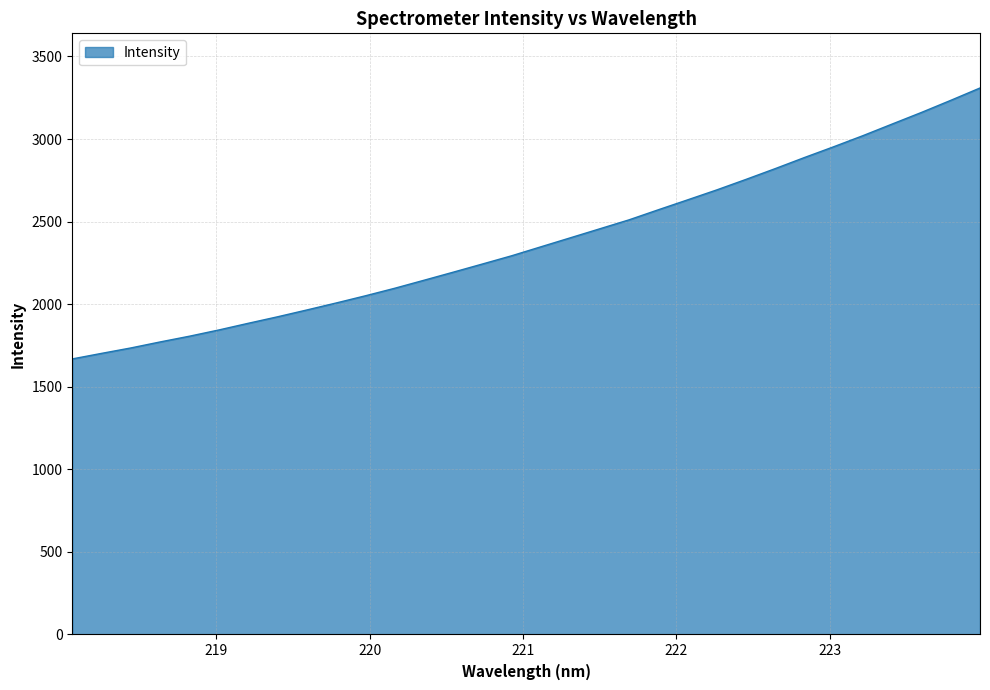

What is the sum of all values?

76171.1